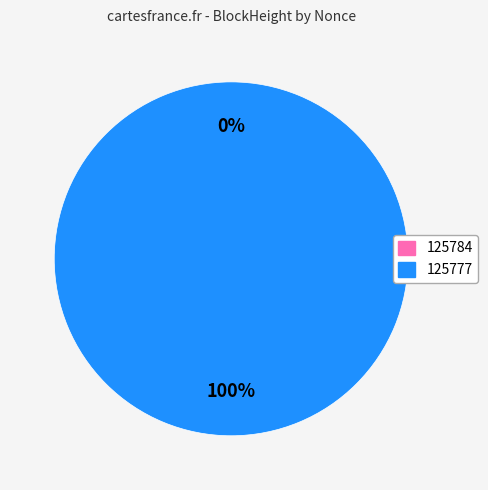

How many segments does this pie chart have?

2